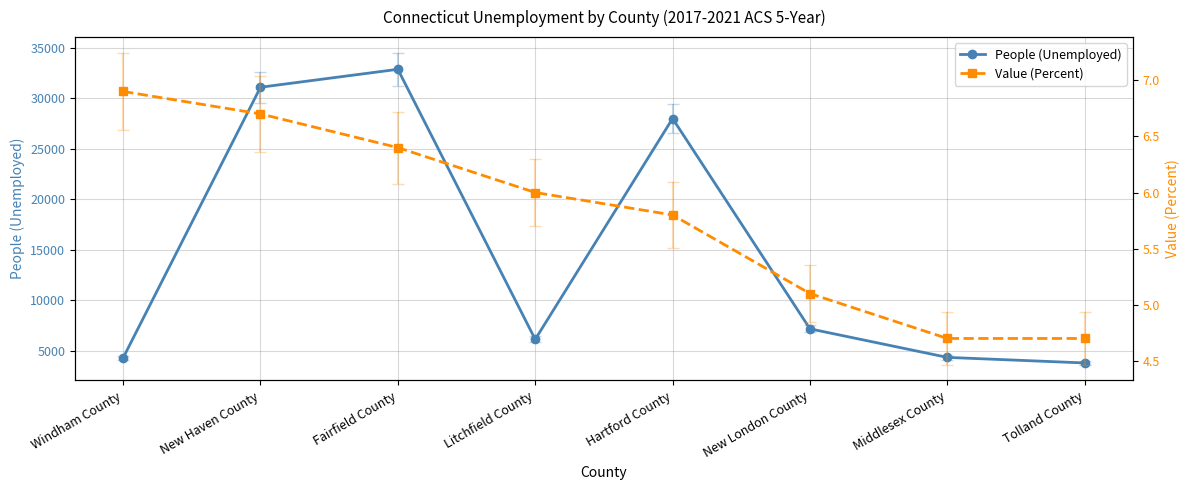

Reading right to left, extract all data points from this chart.

People (Unemployed): 3773.0	4325.0	7155.0	28004.0	6111.0	32884.0	31105.0	4274.0
Value (Percent): 4.7	4.7	5.1	5.8	6.0	6.4	6.7	6.9